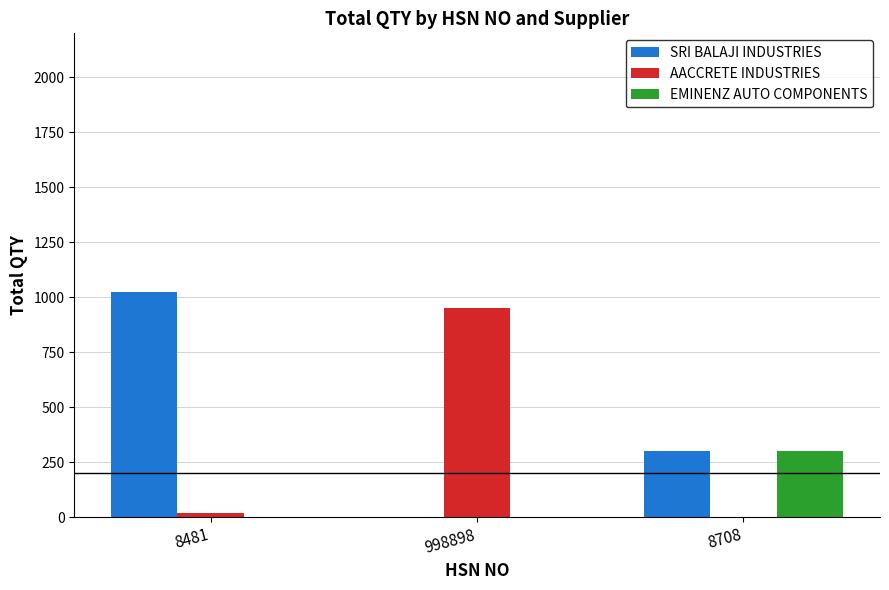

How many groups of bars are there?

3